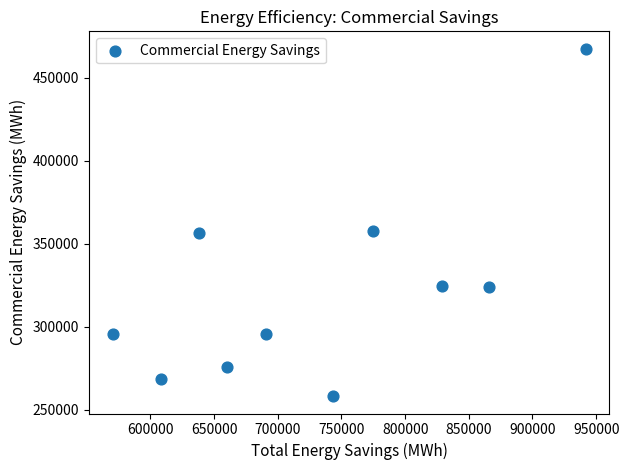

What is the average X value?

732225